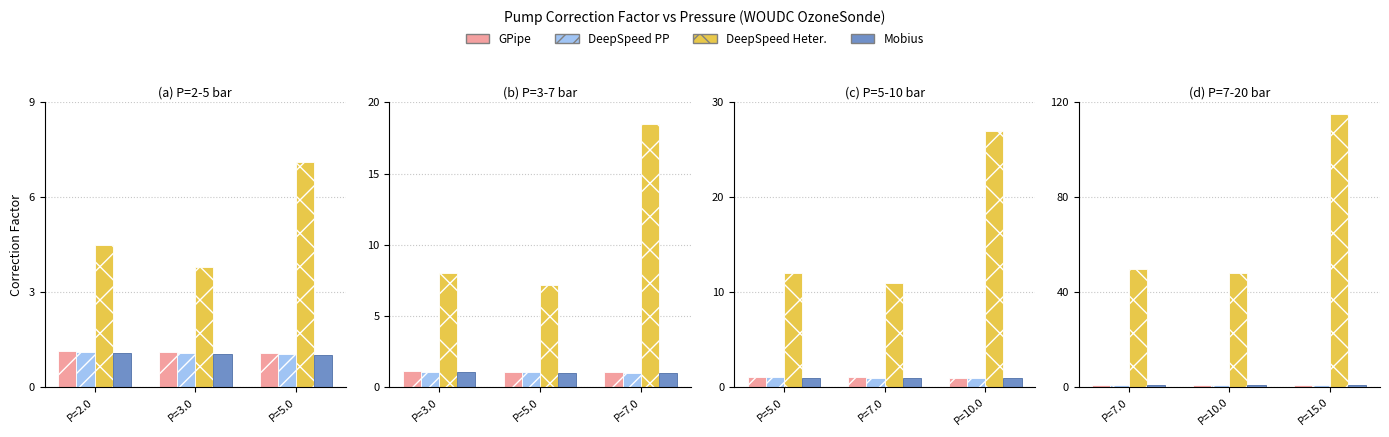

What is the label of the 2nd bar from the left?

P=10.0